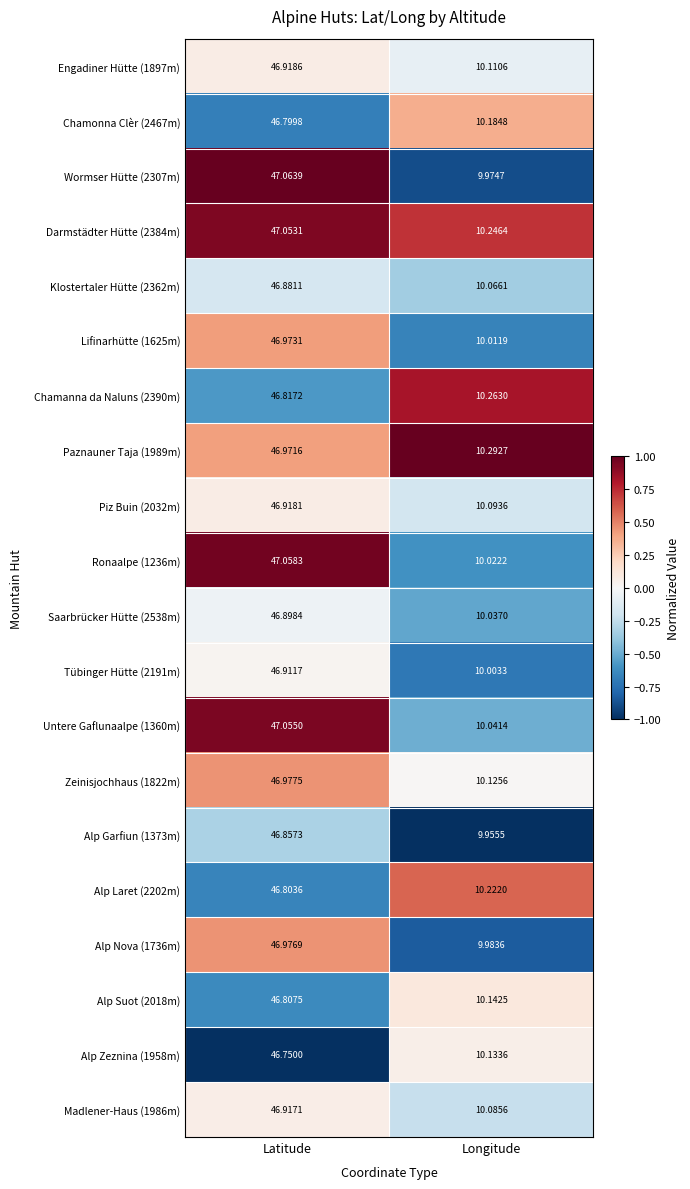

Rank the categories by Alp Nova (1736m) value from highest to lowest.

Latitude, Longitude